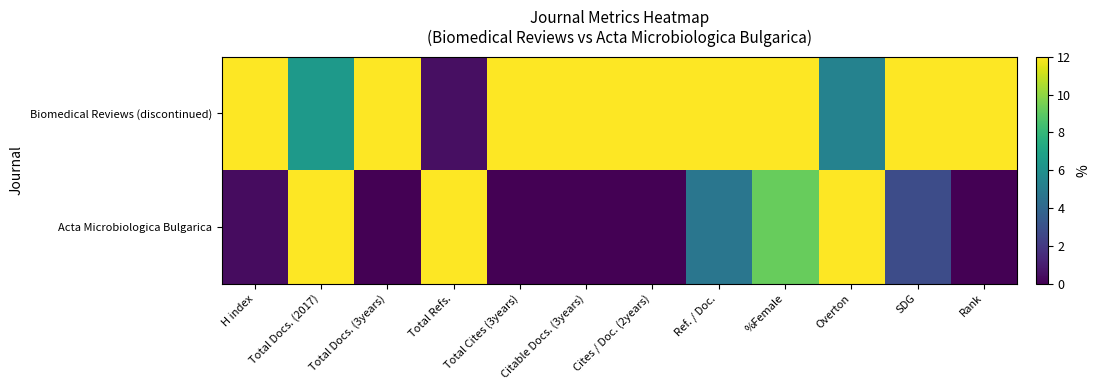

How many series are shown in this chart?

2